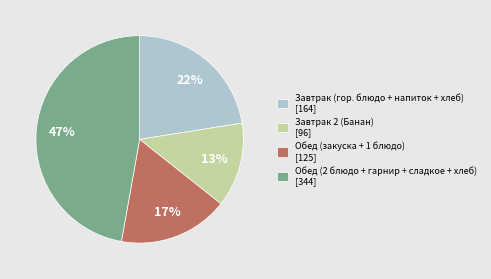

Does any single category account for the majority?

No